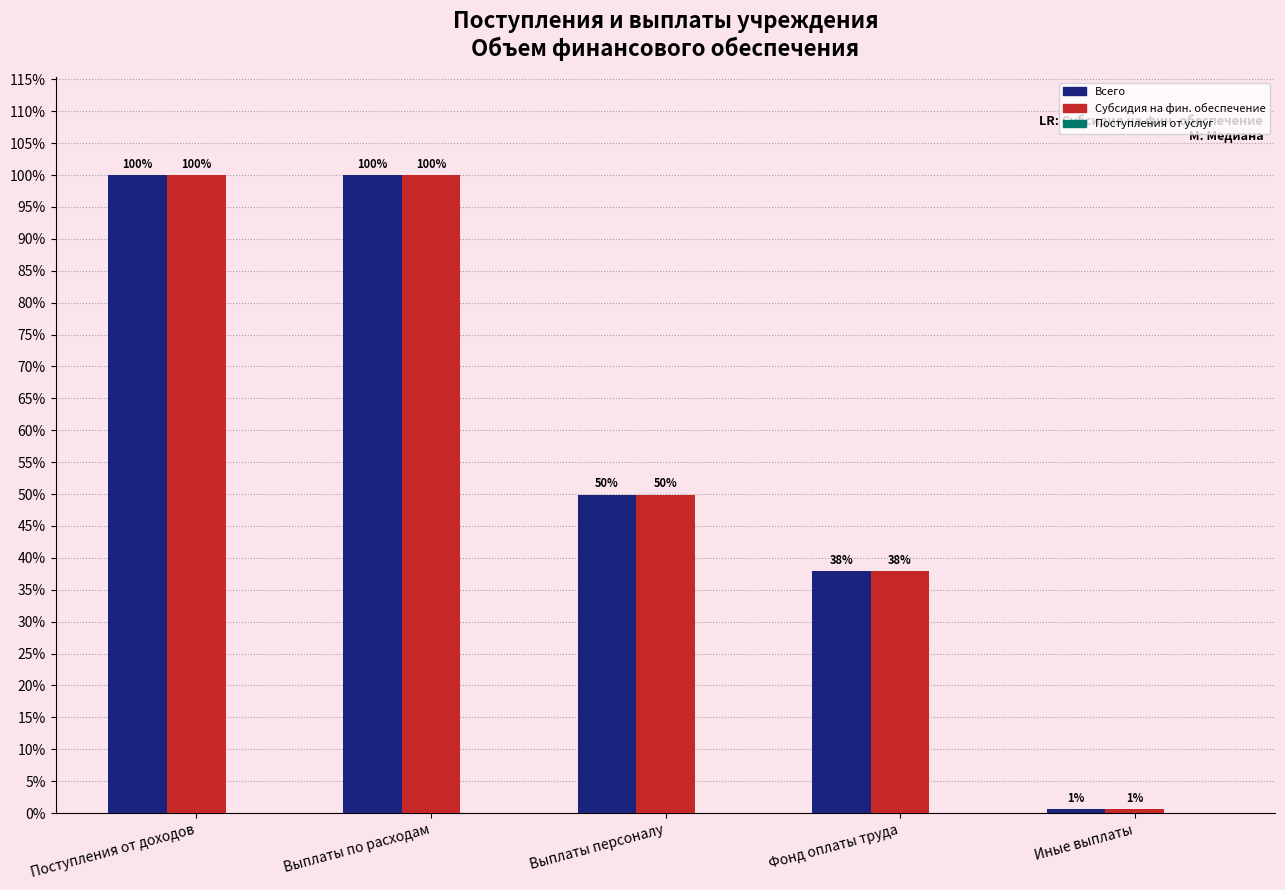

Are the bars horizontal?

No